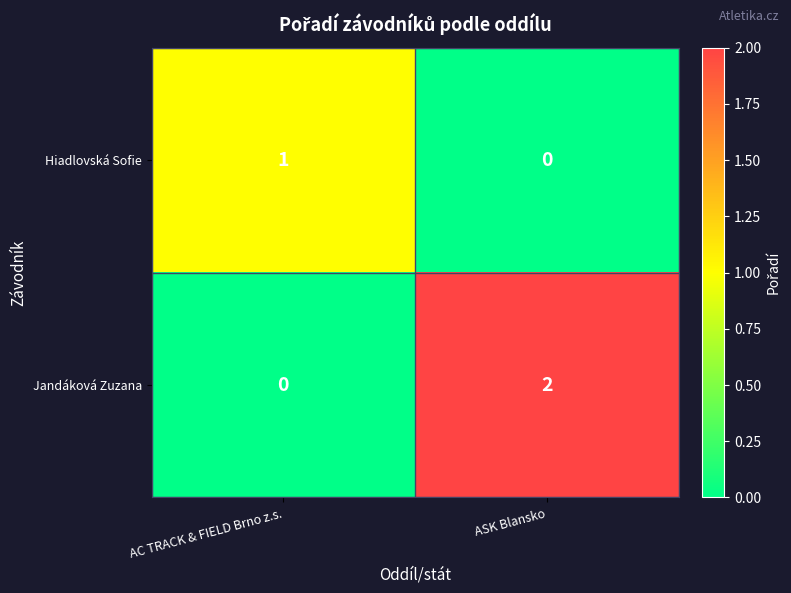

Reading left to right, list all the values displayed in this chart.

Hiadlovská Sofie: 1	0
Jandáková Zuzana: 0	2